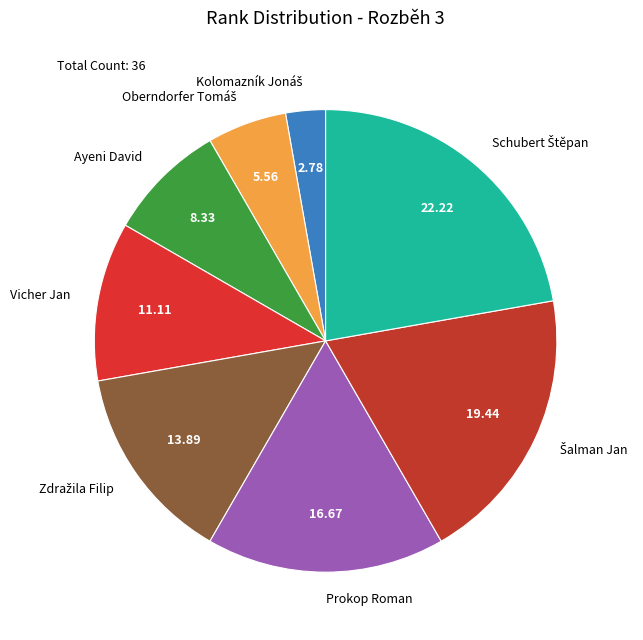

Is there any slice that represents more than half of the pie?

No